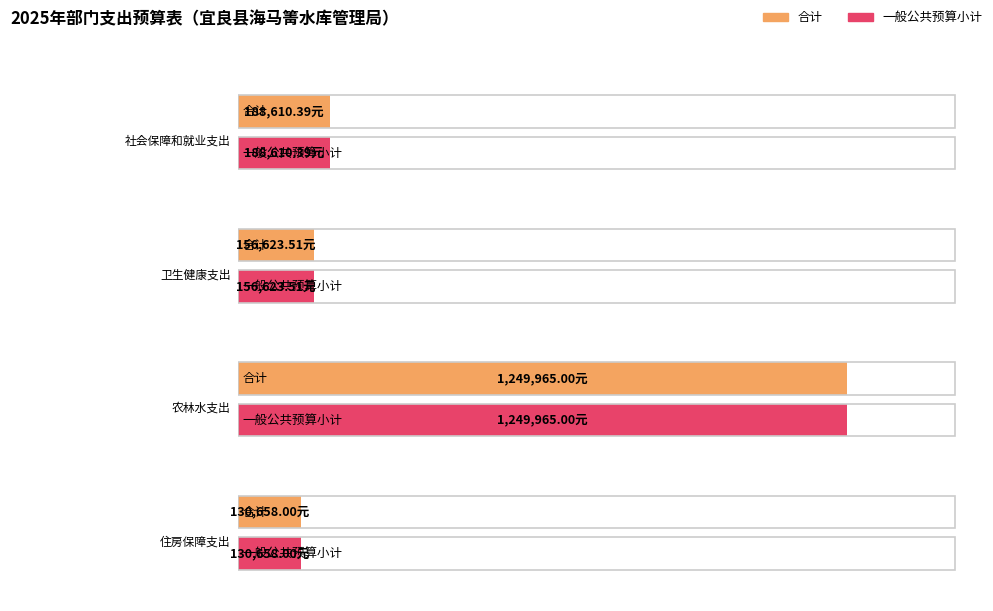

What is the sum of all 合计 values?

1725856.9